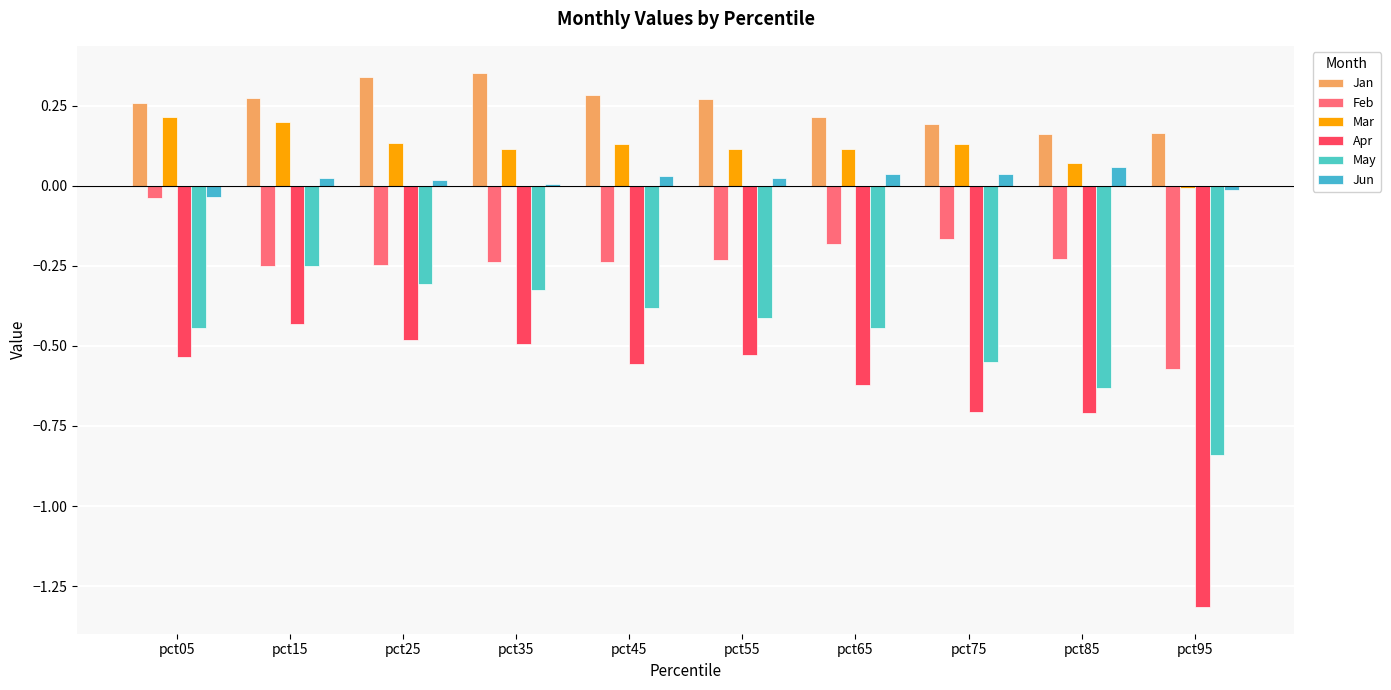

Are the bars grouped side by side (vs. stacked)?

Yes